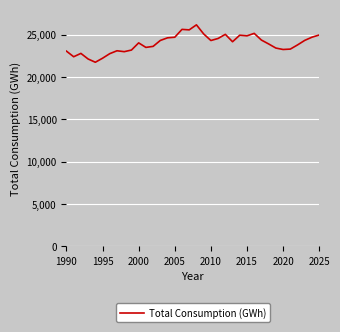

What is the difference between the maximum and minimum values?

4415.7